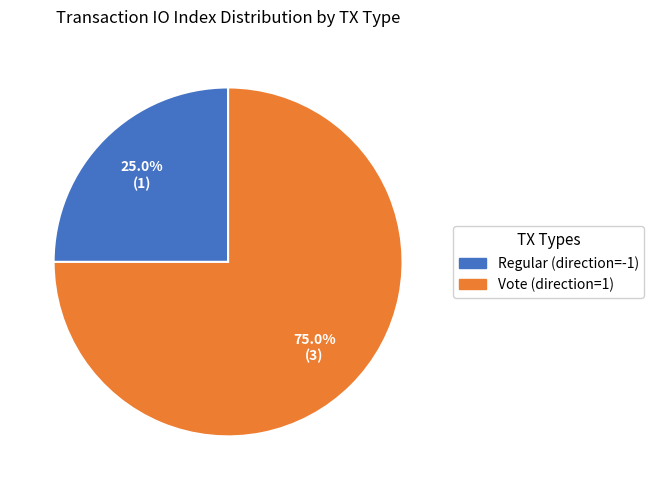

Is it true that Regular (direction=-1) is 12% of the pie?

False